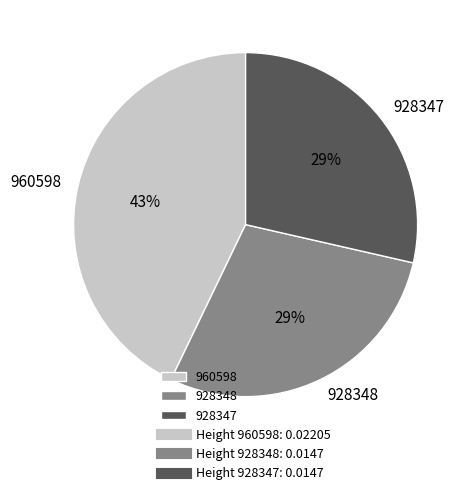

Combined, do 960598 and 928348 account for over 50%?

Yes